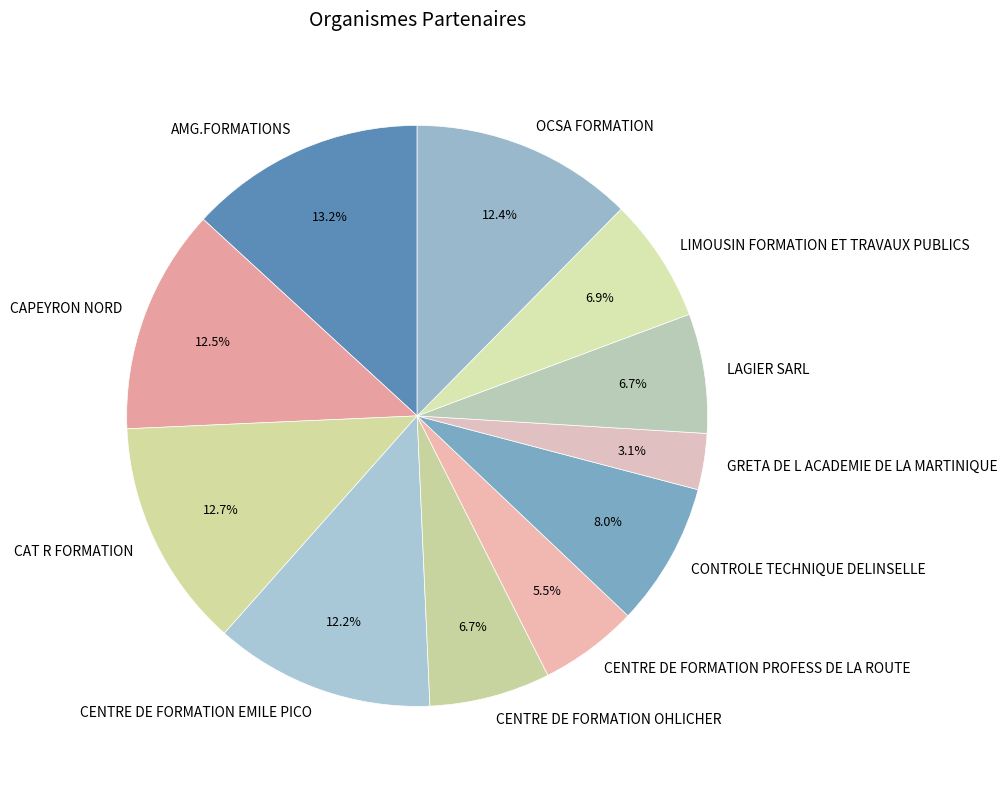

To the nearest percent, what portion does AMG.FORMATIONS represent?

13%